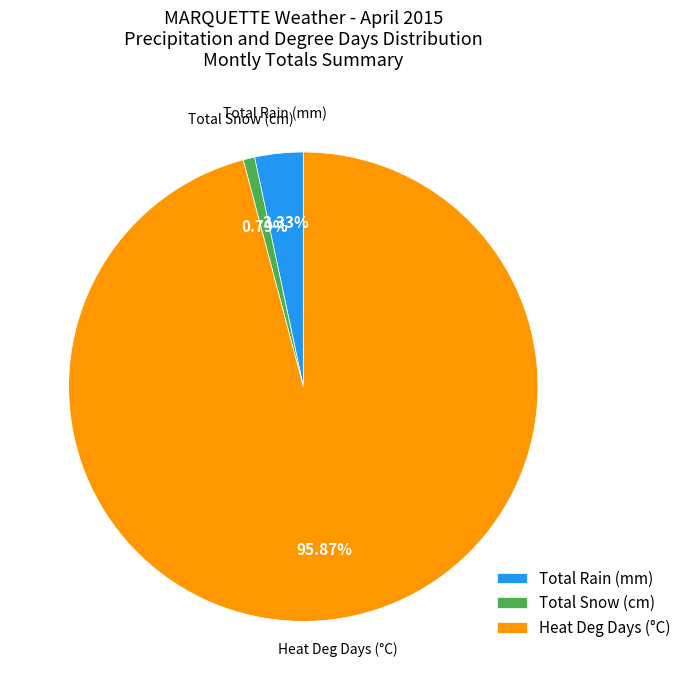

How many segments does this pie chart have?

3